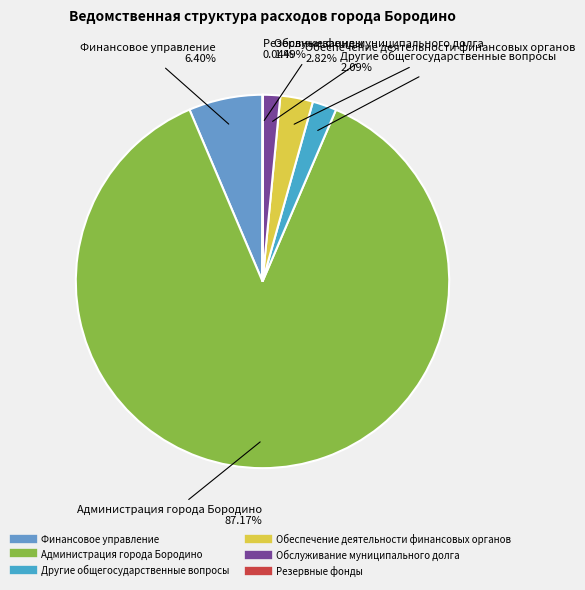

Is there a majority slice in this chart?

Yes